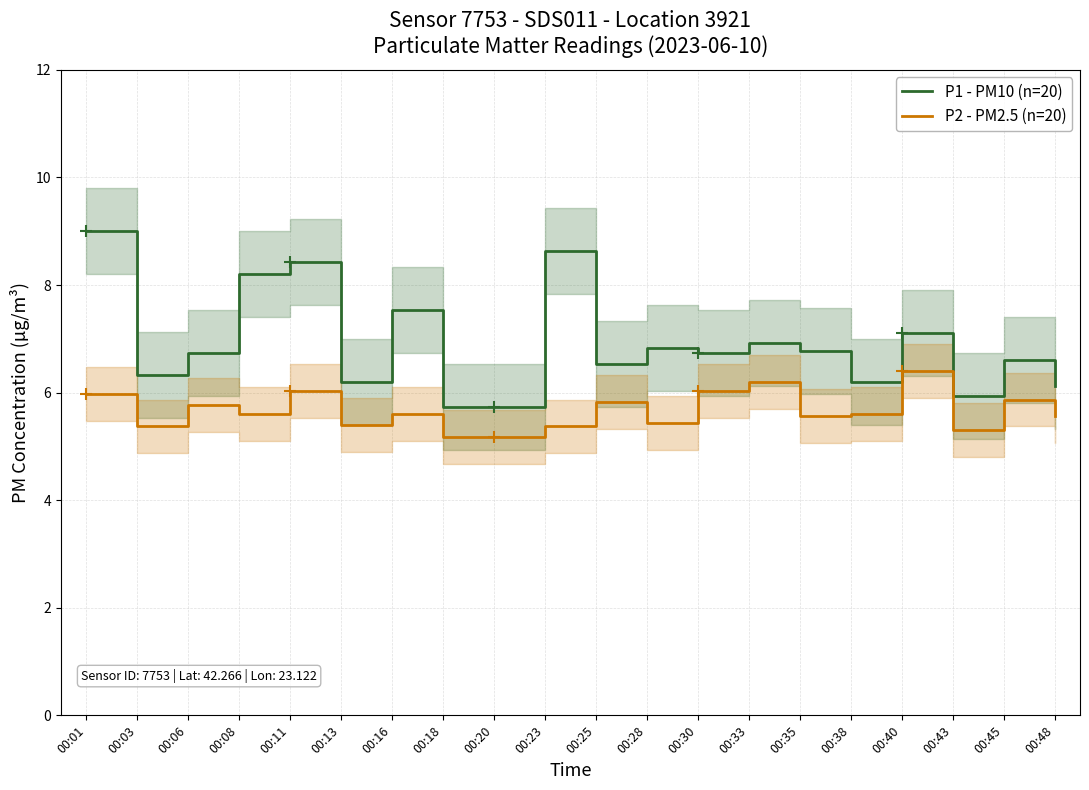

Where is the first local minimum for P2 - PM2.5 (n=20)?

00:03